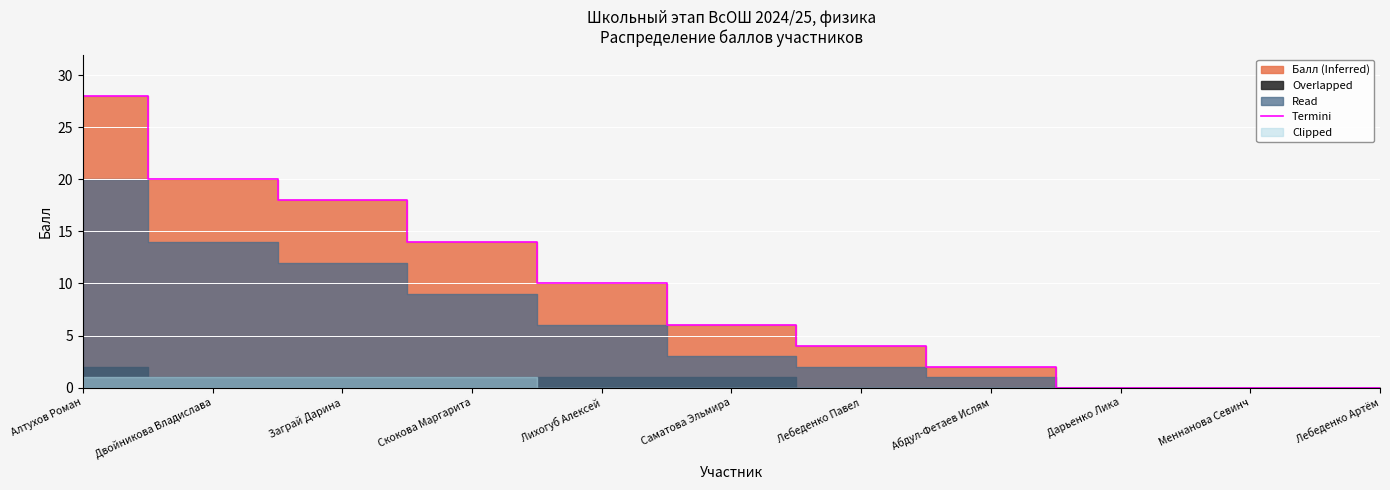

At which label is the value closest to 14?

Скокова Маргарита